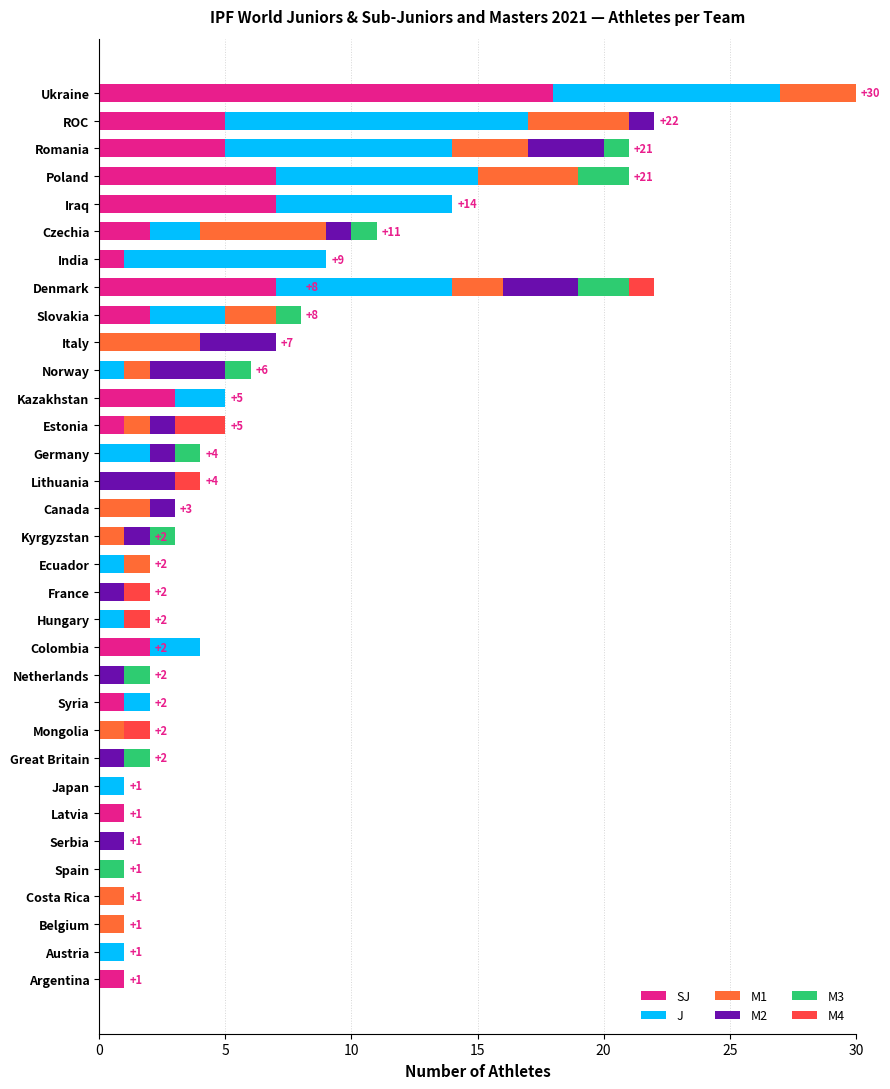

At which category is the sum across all series the highest?

Ukraine